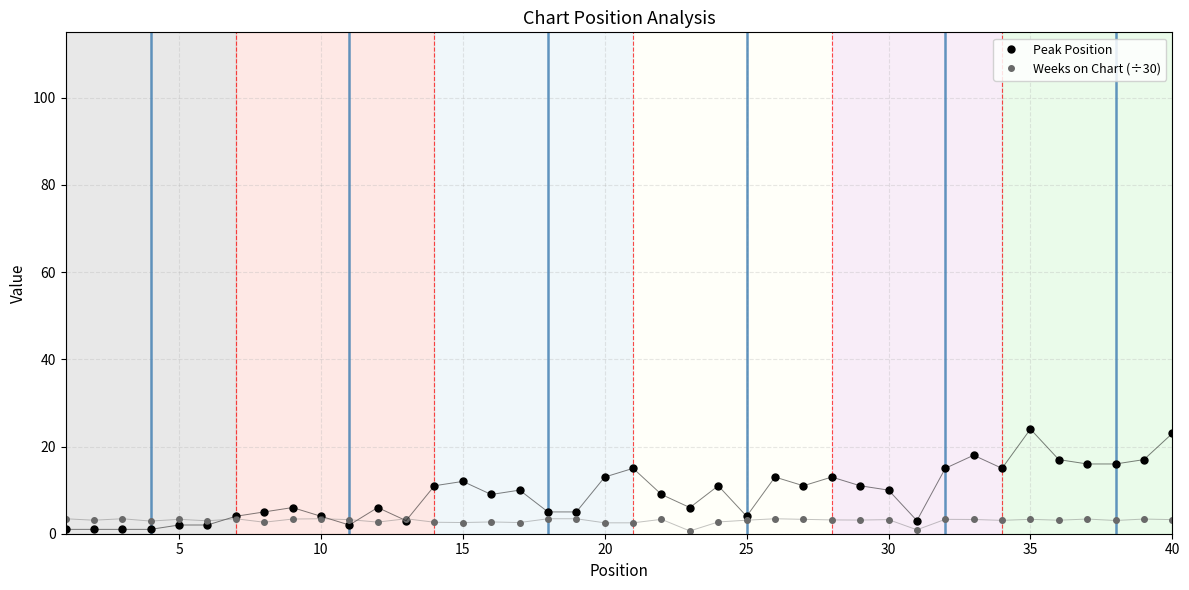

Which series has the widest spread of values?

Peak Position